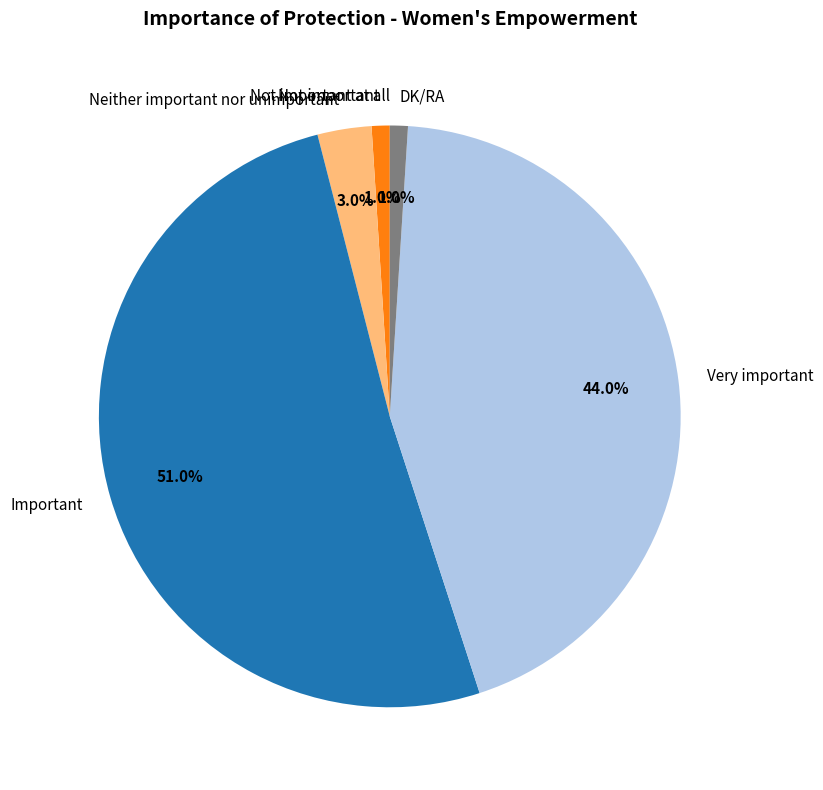

Between Not important and Very important, which is larger?

Very important